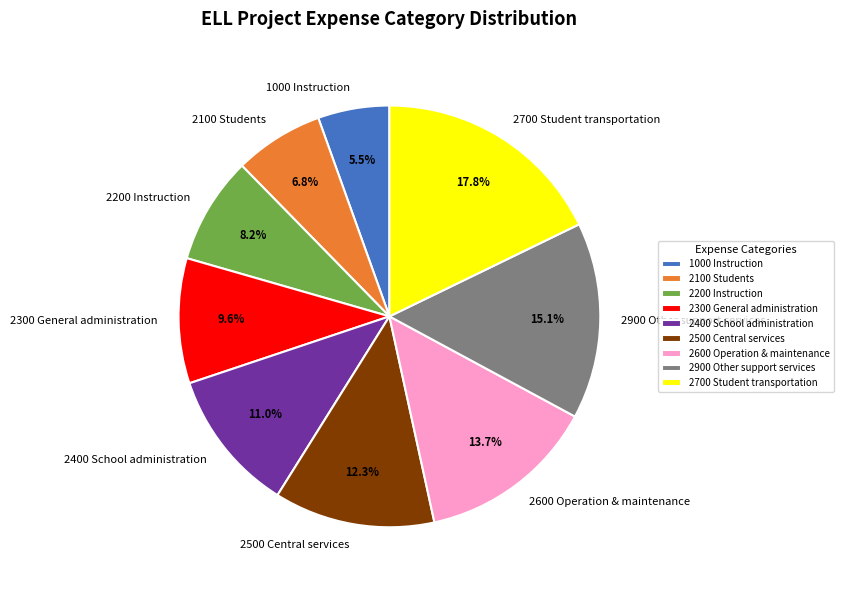

Approximately how many times larger is the value at 2300 General administration compared to 2900 Other support services?

0.6